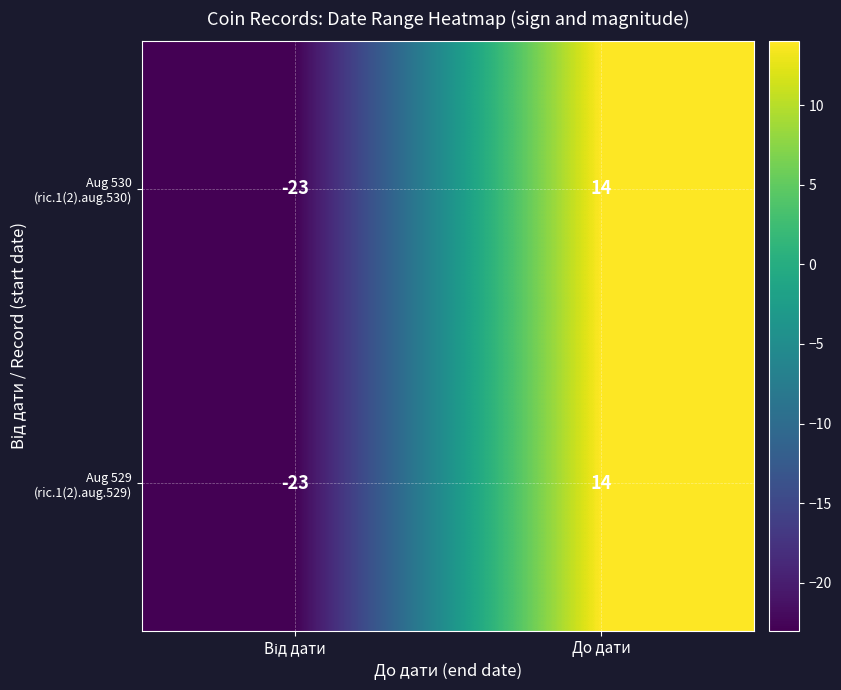

What is the total value across all series at До дати?

28